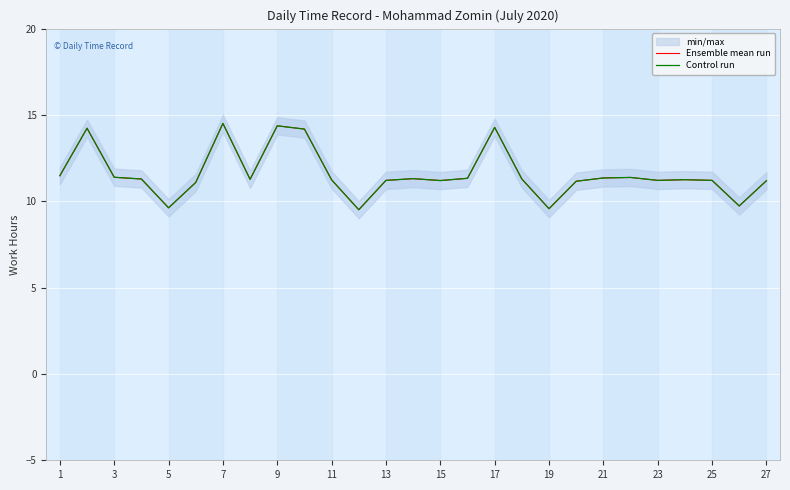

What is the sum of all Ensemble mean run values?

312.9